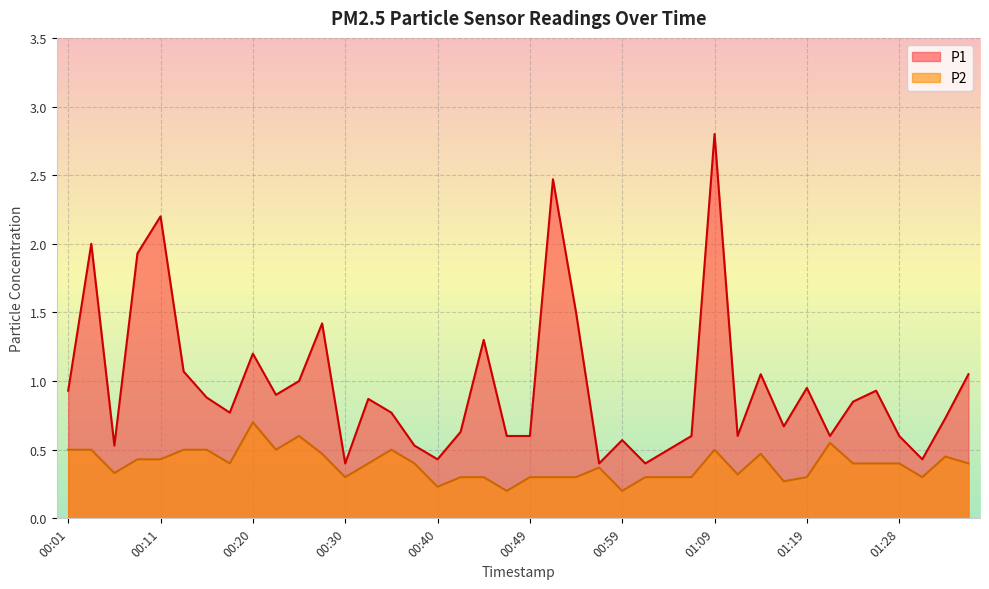

True or false: P1 and P2 intersect in this chart.

False